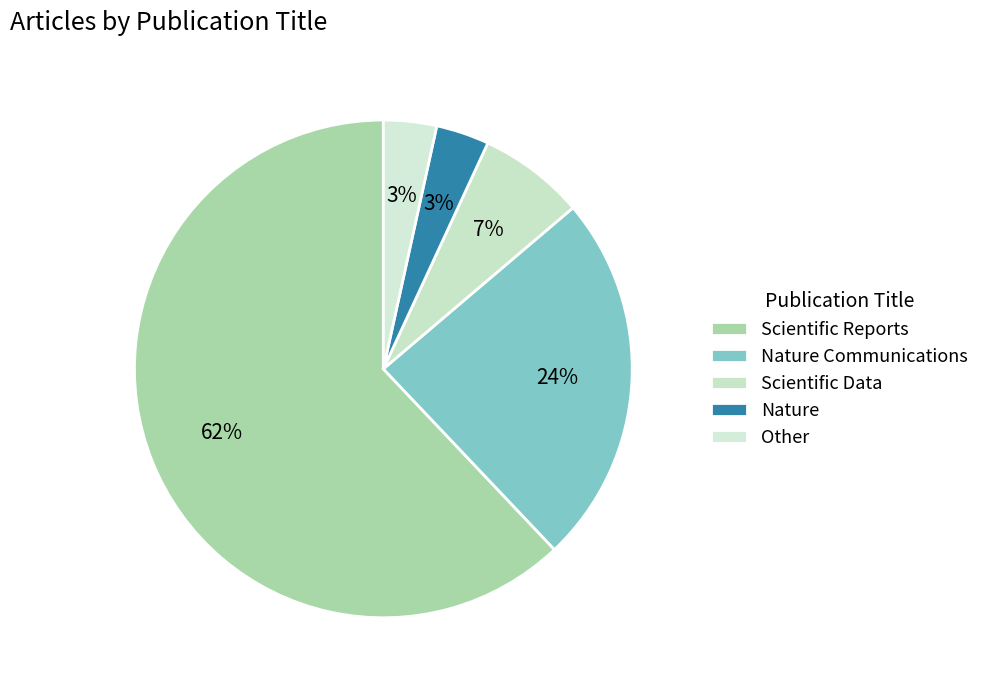

What is the change in value from Scientific Reports to Other?

-17